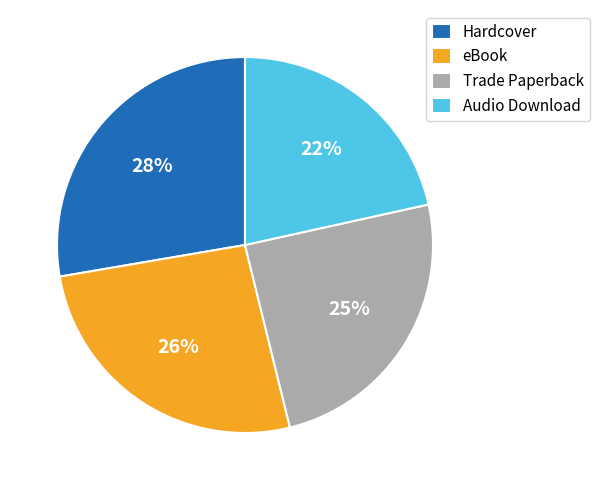

What percentage is the eBook slice, to the nearest percent?

26%